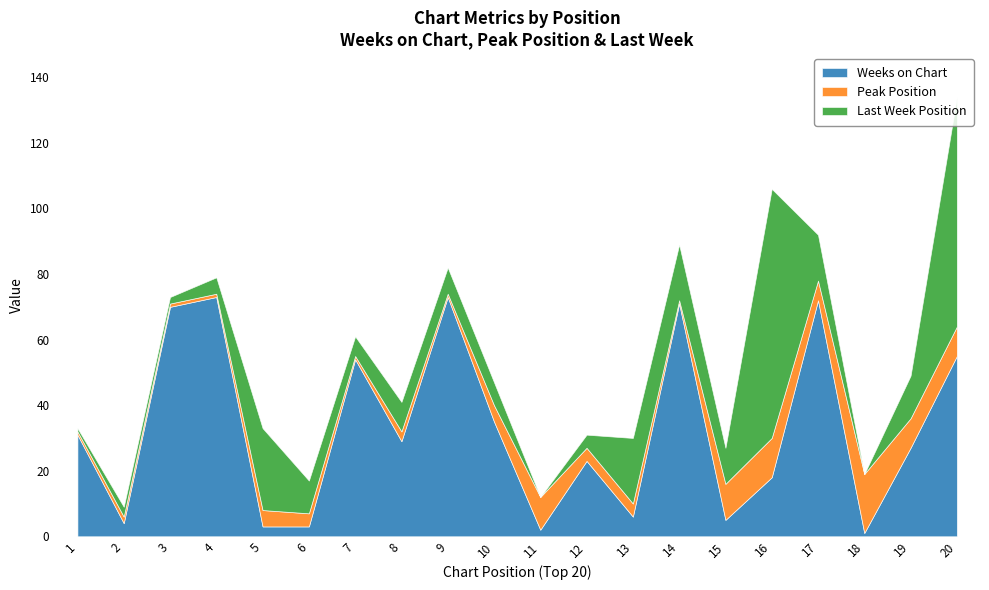

Which series has the largest range (max minus min)?

Last Week